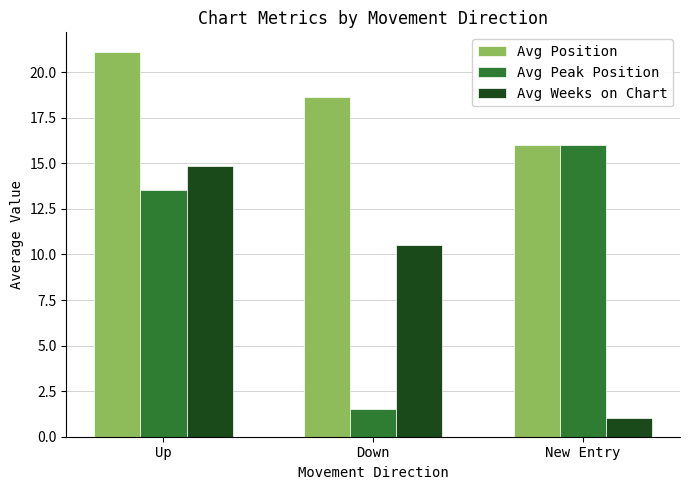

How many data points in Avg Peak Position are above 13?

2